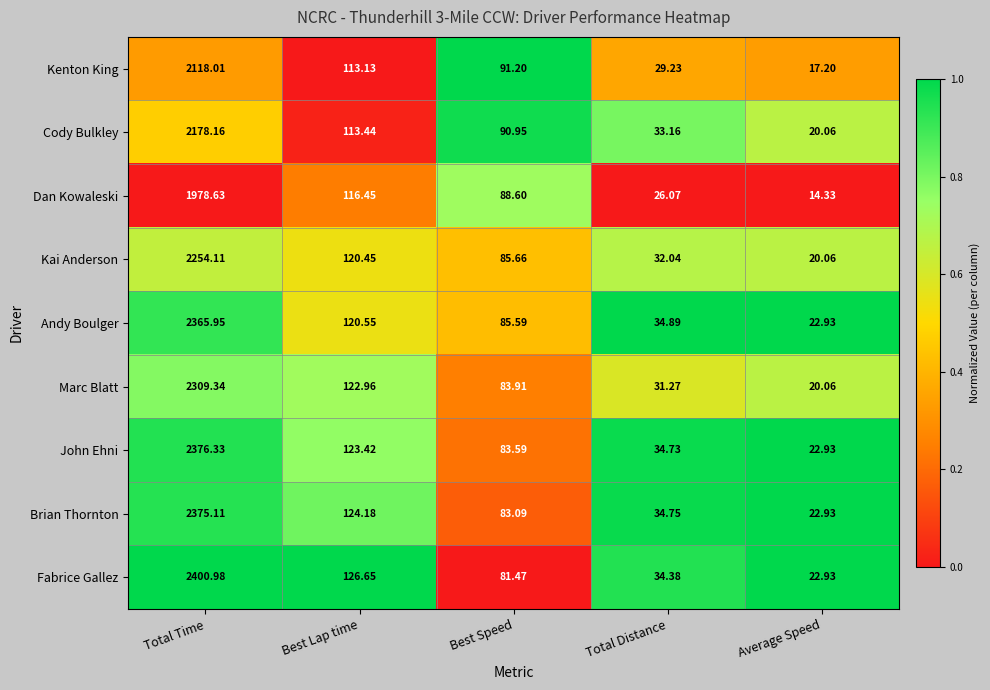

List the series in order of their peak value, highest first.

Fabrice Gallez, John Ehni, Brian Thornton, Andy Boulger, Marc Blatt, Kai Anderson, Cody Bulkley, Kenton King, Dan Kowaleski